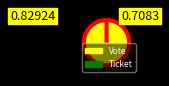

What percentage do Vote and Ticket together represent?

100.0%